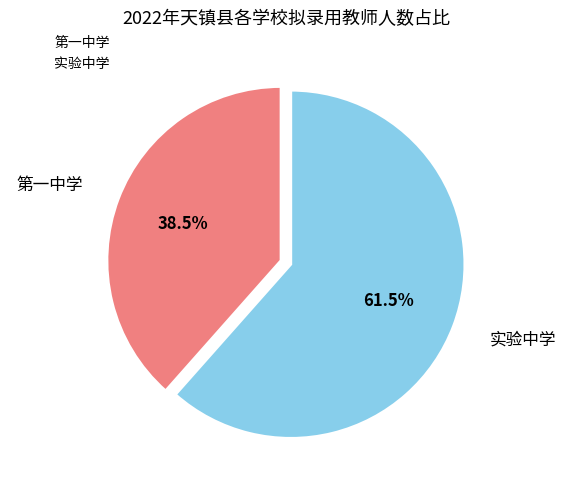

Does 第一中学 represent more than half of the total?

No